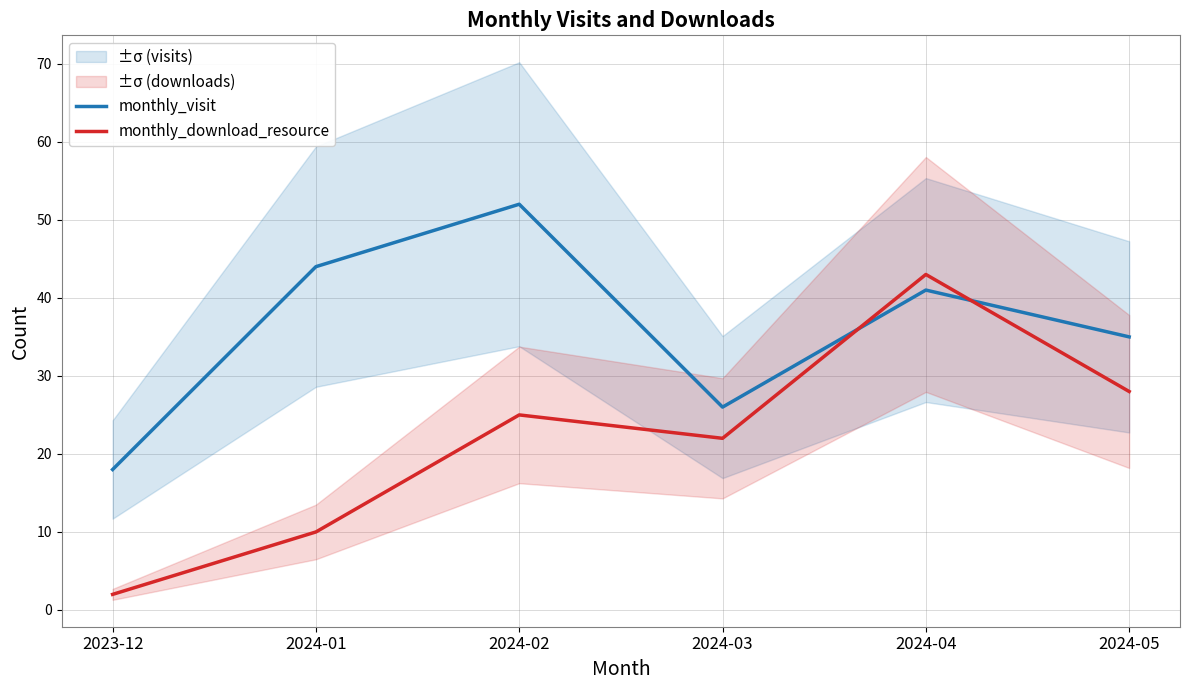

Where is the first local minimum for monthly_download_resource?

2024-03